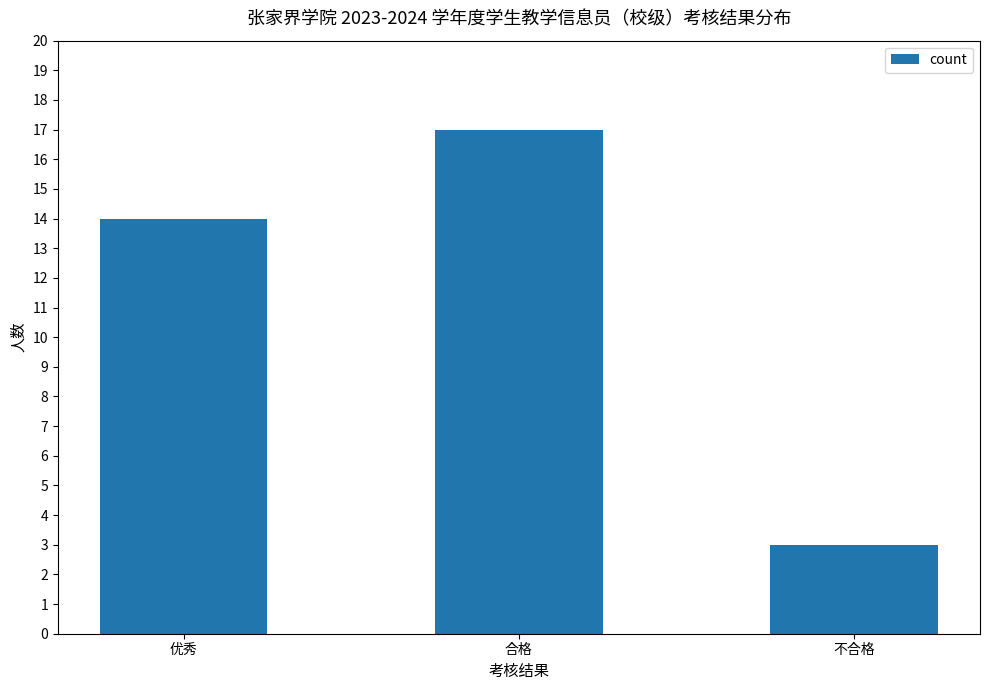

Are the bars horizontal?

No